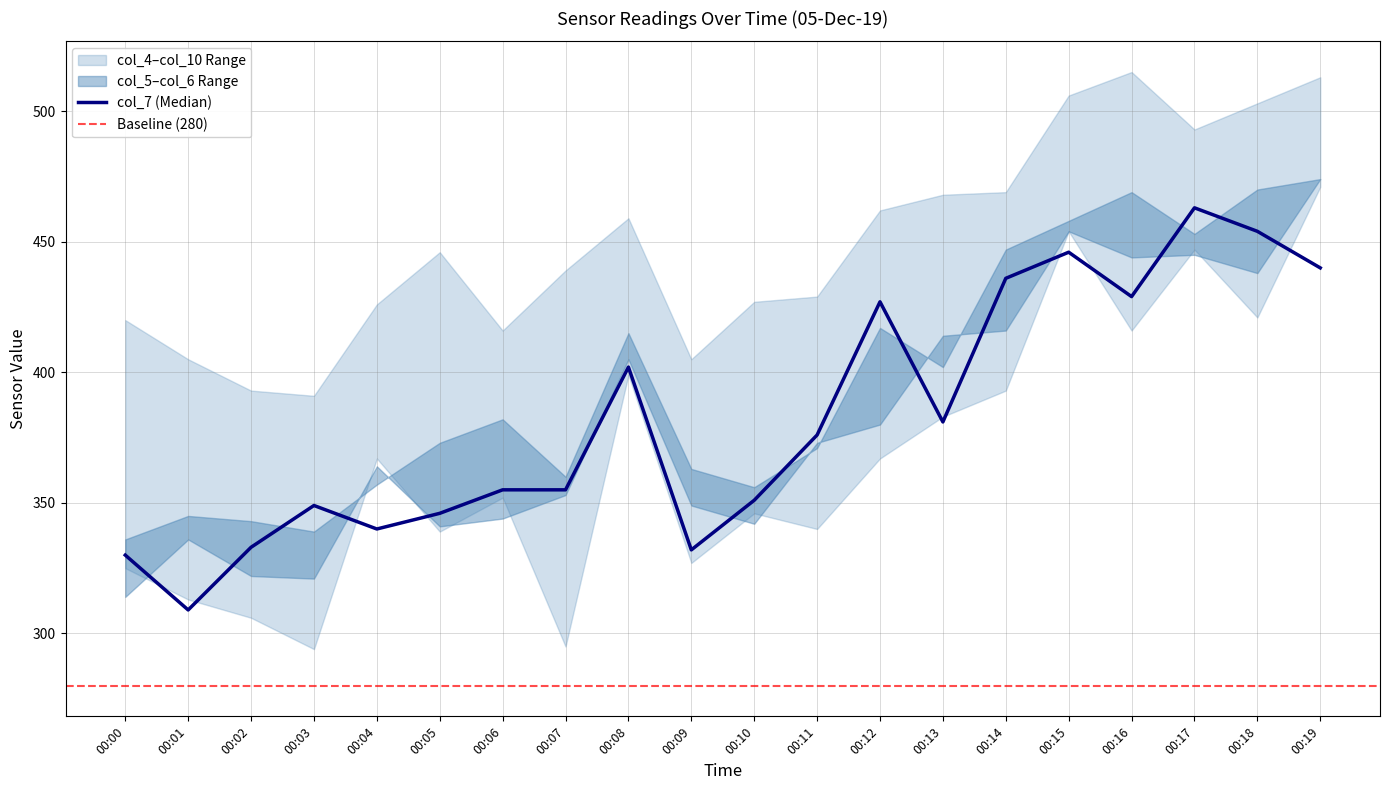

What is the lowest value of the col_4 series?

391